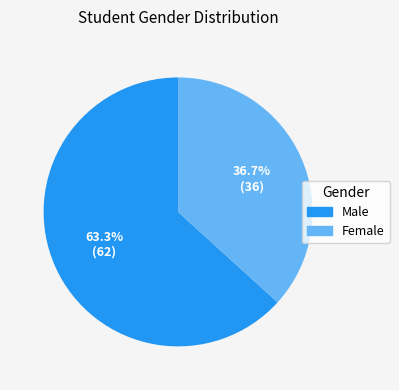

Which has a higher value, Female or Male?

Male